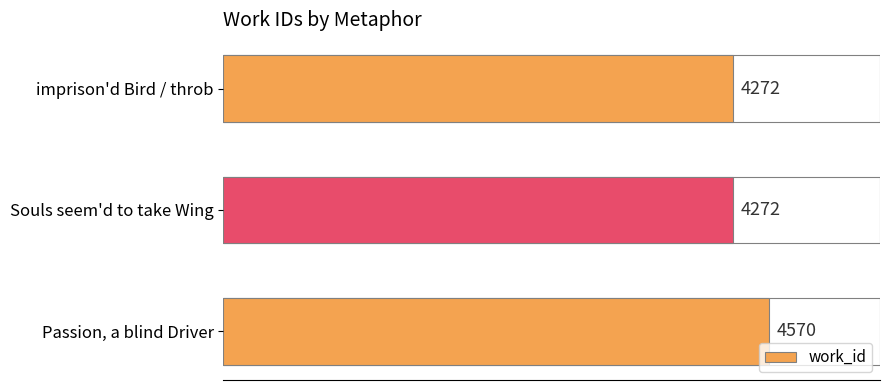

What is the maximum value shown in the chart?

4570